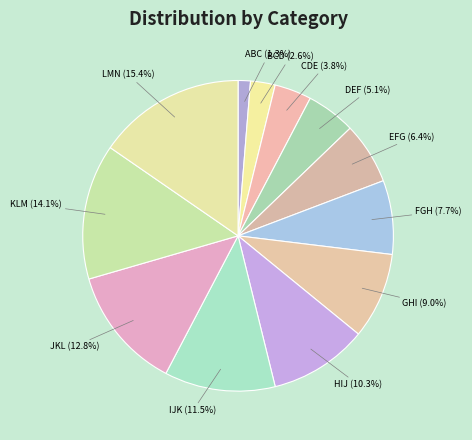

How many segments does this pie chart have?

12